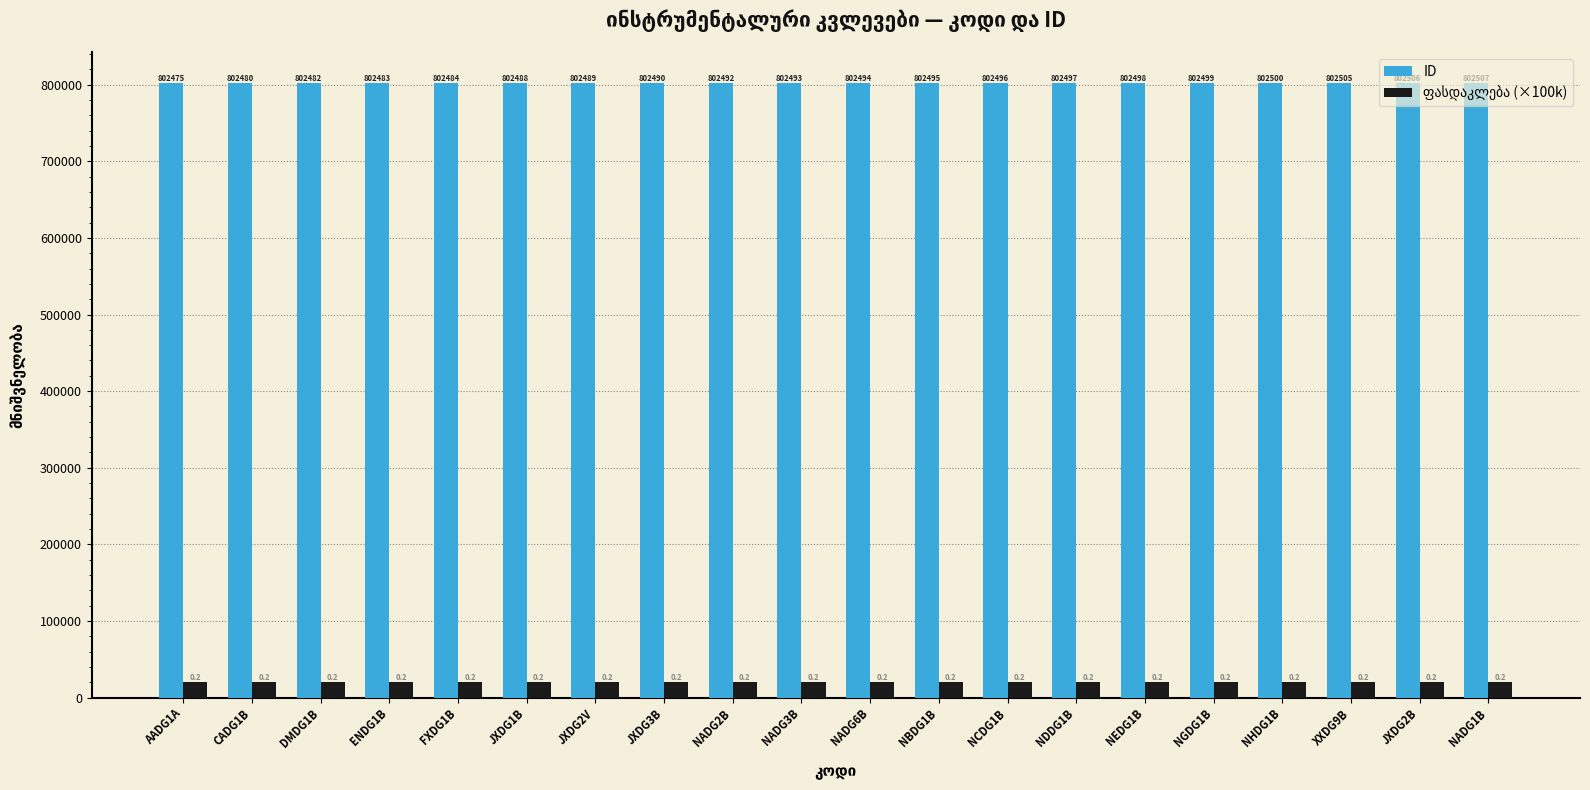

What is the label of the 13th bar from the left?

NCDG1B